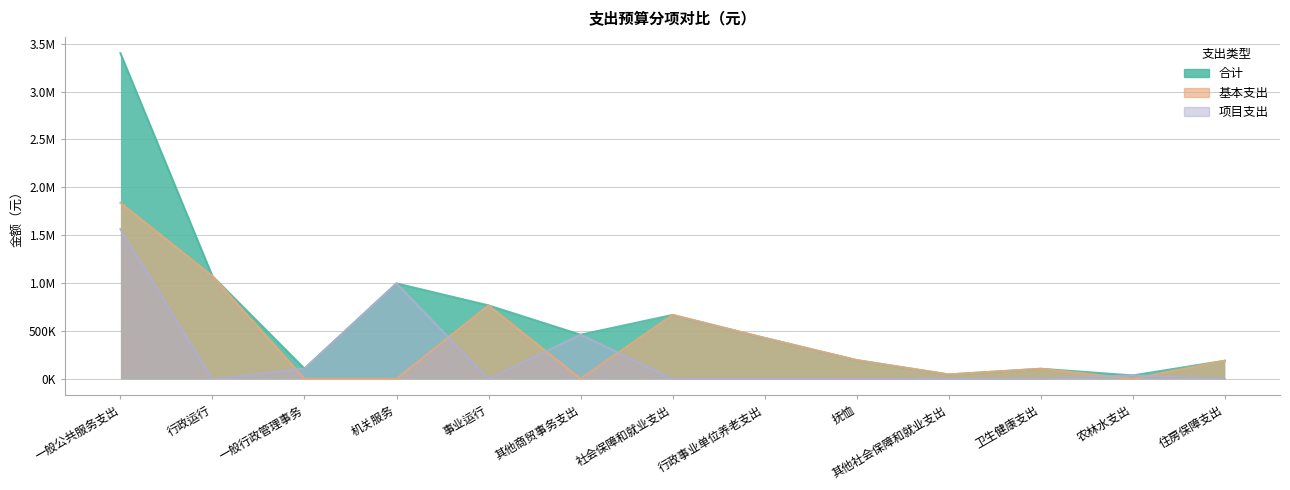

At which label does 项目支出 reach its minimum?

行政运行